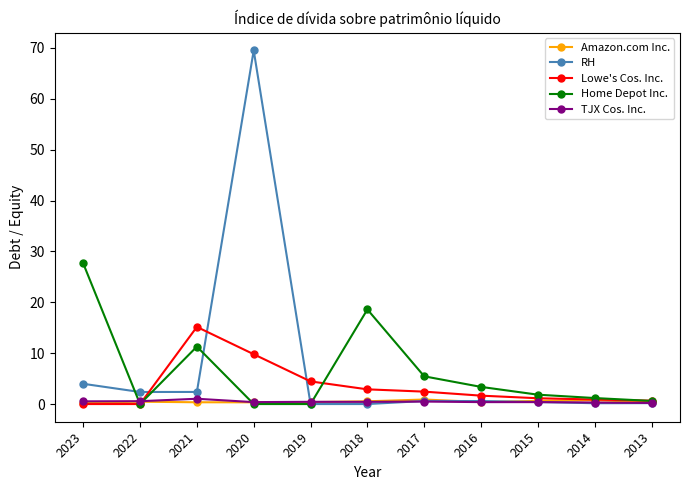

How many series are shown in this chart?

5